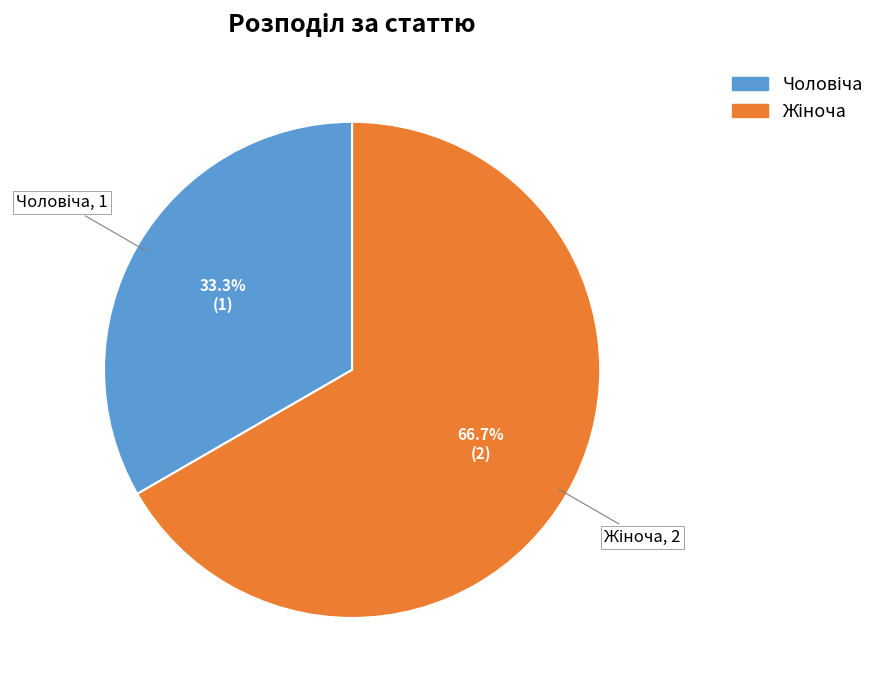

Is there any slice that represents more than half of the pie?

Yes